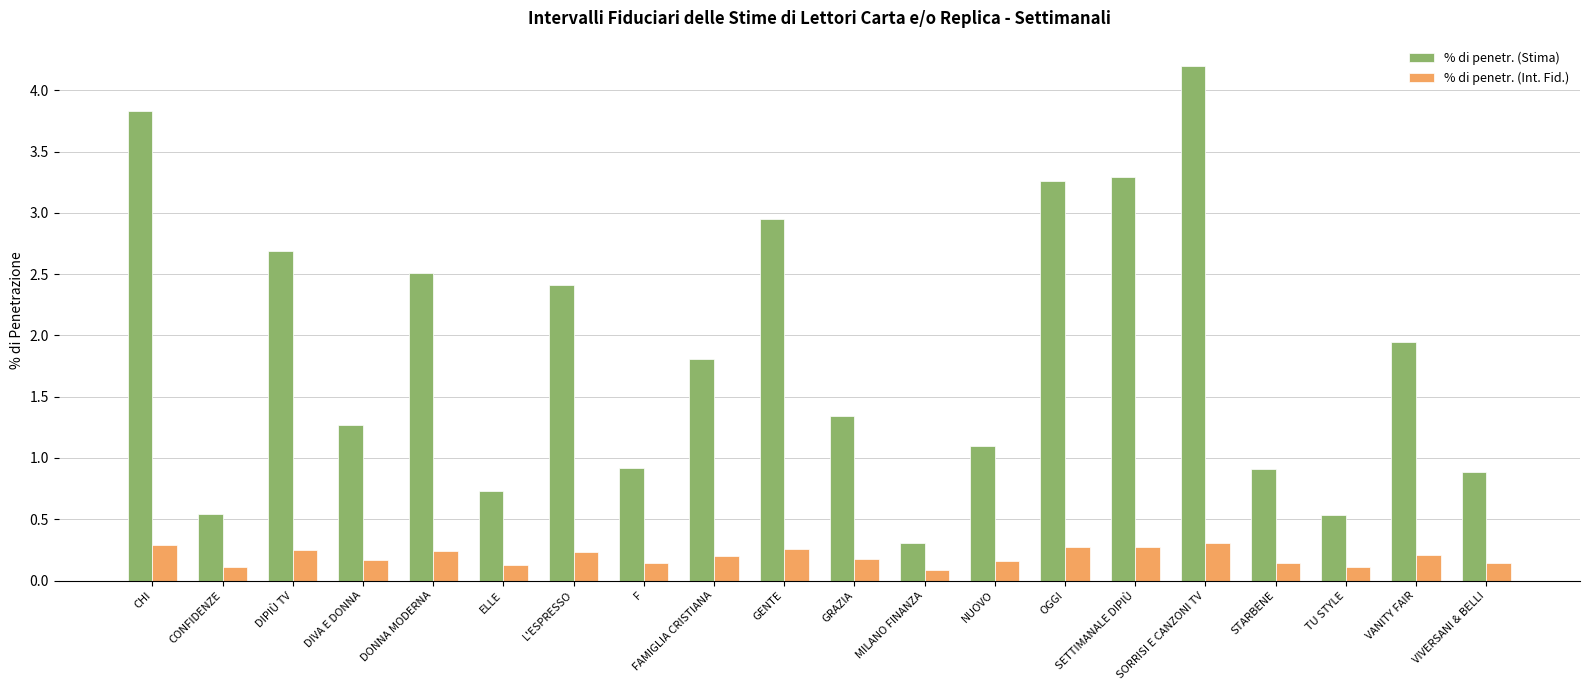

List the series in order of their overall mean, highest first.

% di penetr. (Stima), % di penetr. (Int. Fid.)